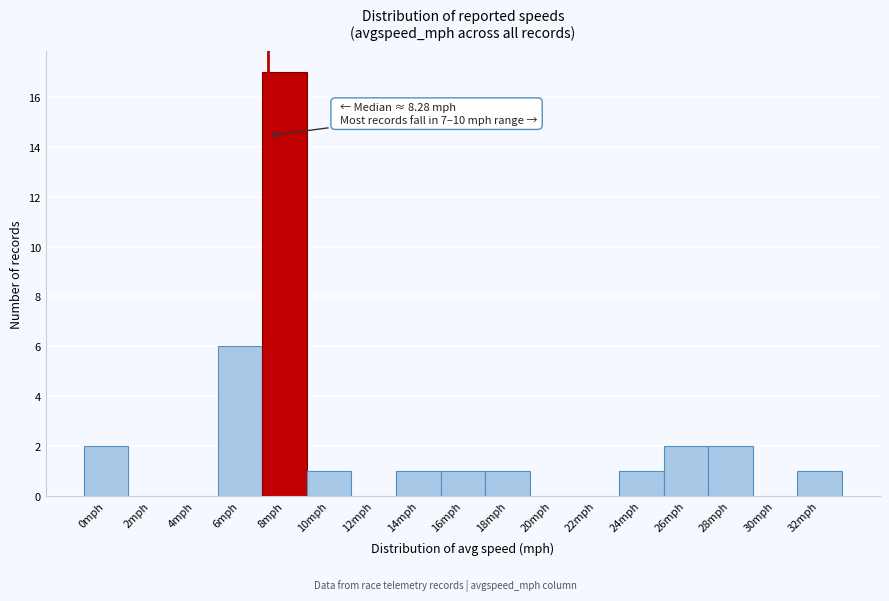

Reading left to right, what are all the values shown in this chart?

0mph=2	2mph=0	4mph=0	6mph=6	8mph=17	10mph=1	12mph=0	14mph=1	16mph=1	18mph=1	20mph=0	22mph=0	24mph=1	26mph=2	28mph=2	30mph=0	32mph=1